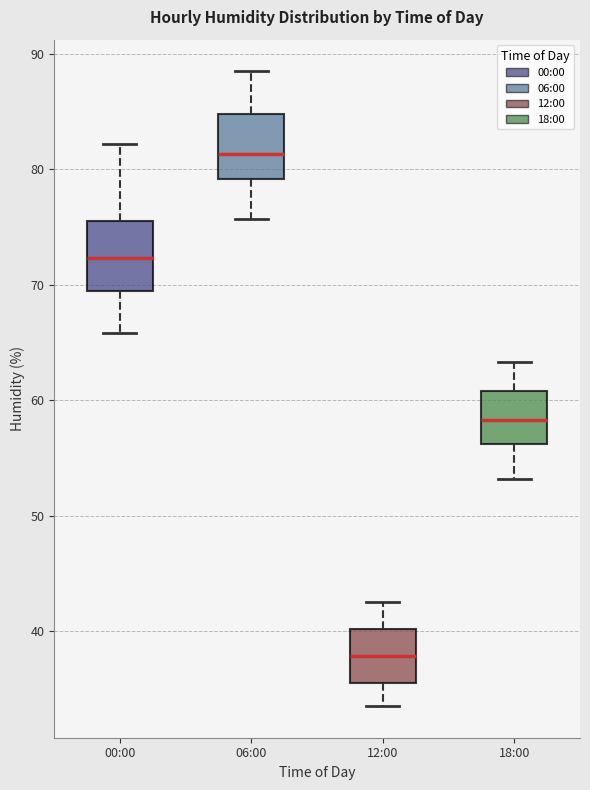

Where does the median line of the box for 00:00 sit on the y-axis? The values are not printed on the chart, so give them approximately, as read against the axis.

72